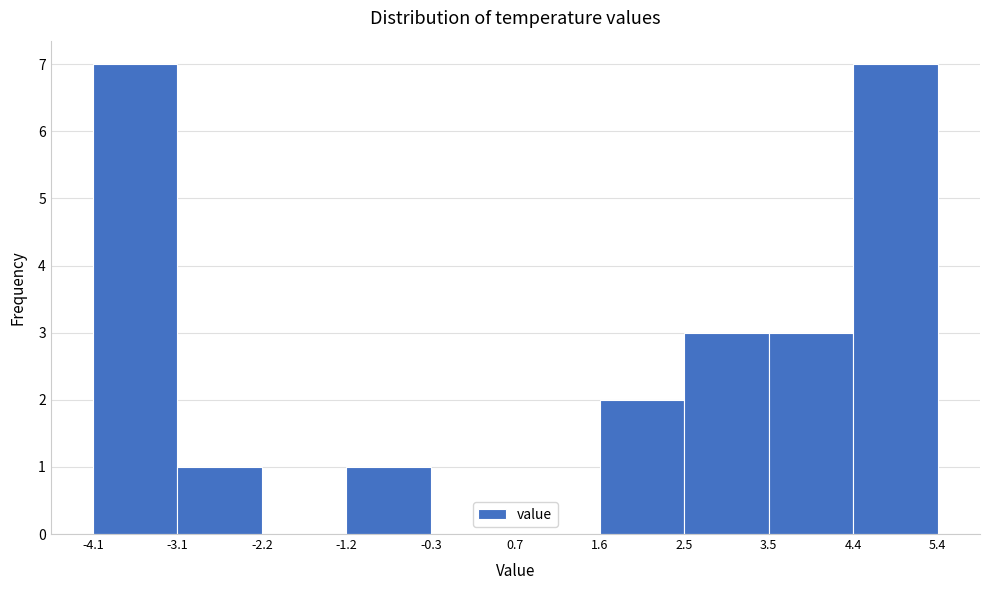

Reading left to right, list every bar in this chart as the range it spans on the x-axis followed by its height. The values are not printed on the chart, so give them approximately, as read against the axis.

-4.1 to -3.1: 7
-3.1 to -2.2: 1
-2.2 to -1.2: 0
-1.2 to -0.3: 1
-0.3 to 0.7: 0
0.7 to 1.6: 0
1.6 to 2.5: 2
2.5 to 3.5: 3
3.5 to 4.4: 3
4.4 to 5.4: 7